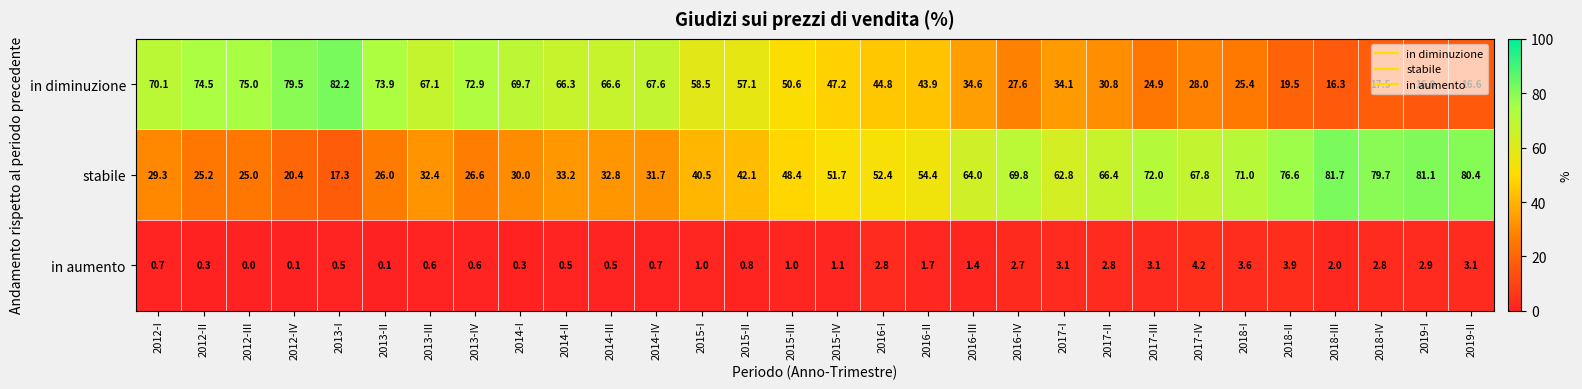

Which series has the largest total across all categories?

stabile